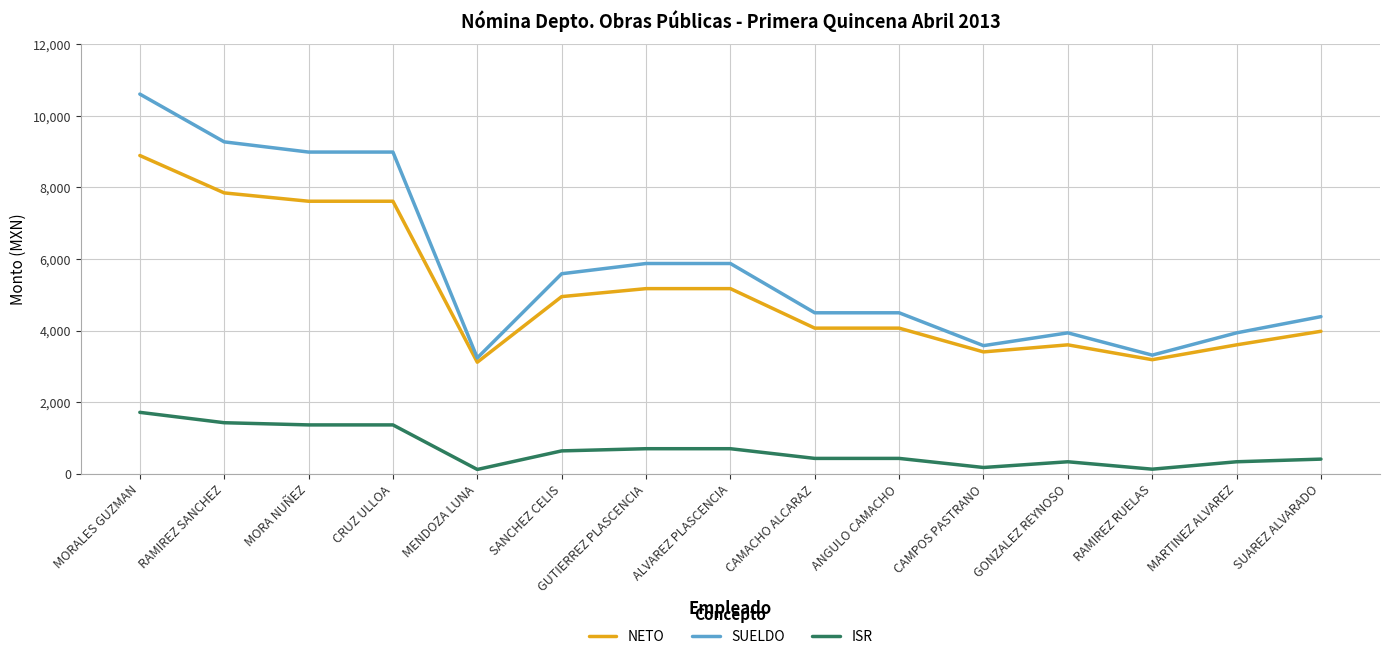

What is the lowest value of the NETO series?

3117